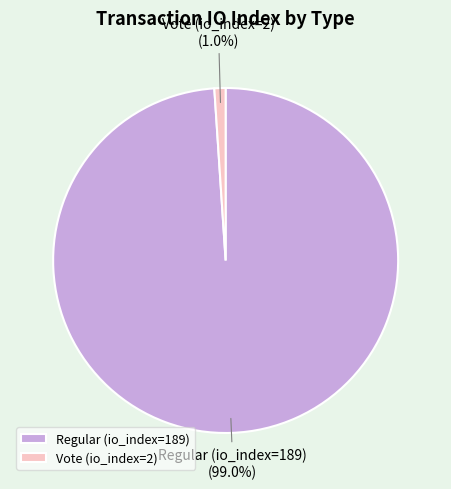

How many slices are in this pie chart?

2